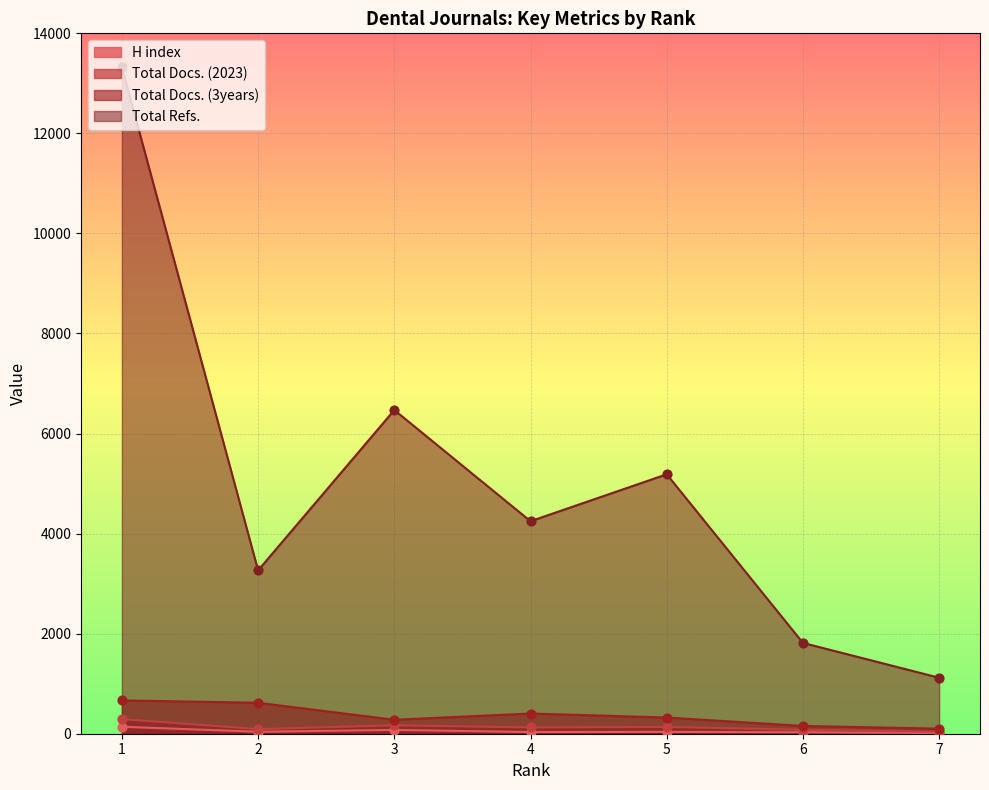

Which series has the widest spread of Y values?

Total Refs.